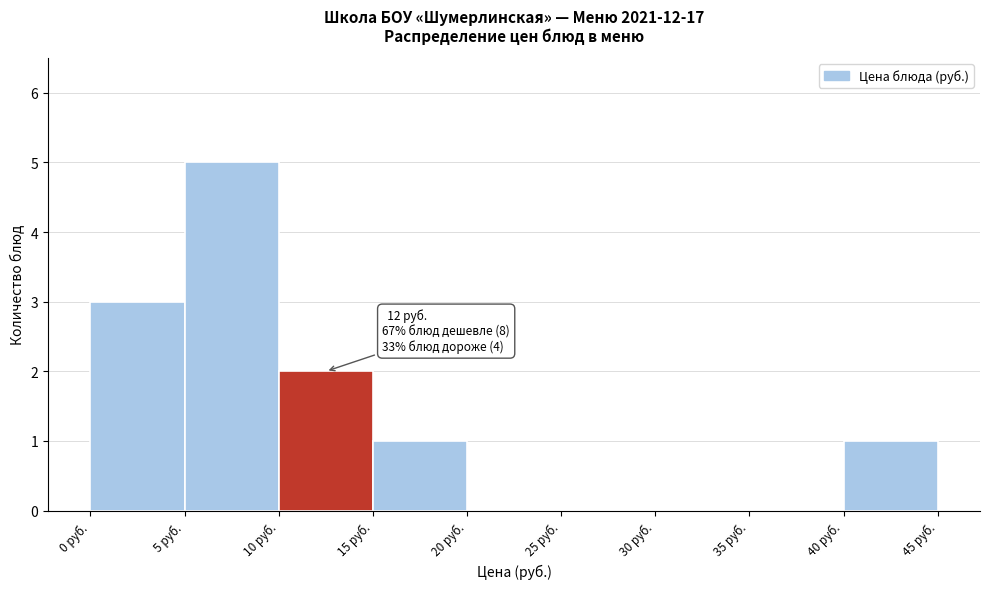

Which range on the x-axis has the tallest bar?

5 to 10